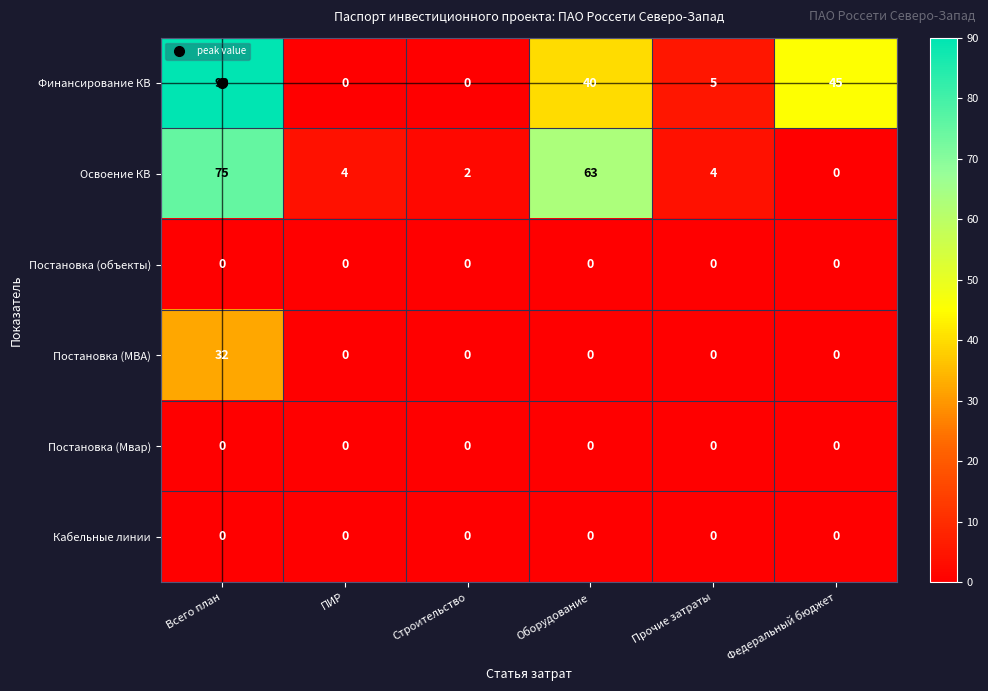

The Освоение КВ series shows 4 at ПИР. True or false?

True